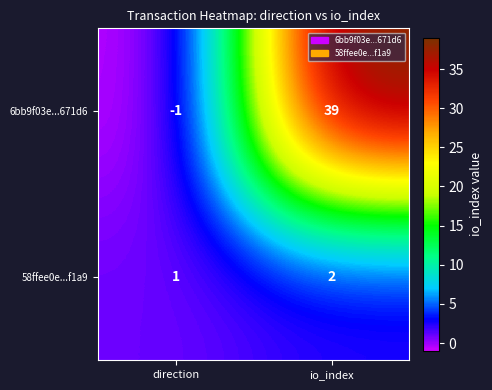

Is it true that 6bb9f03e...671d6 equals 0 at direction?

False